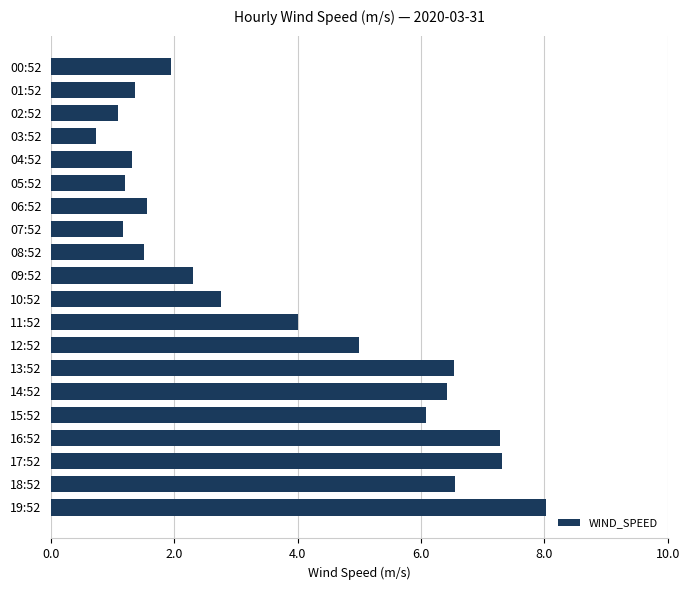

What is the smallest value displayed?

0.7